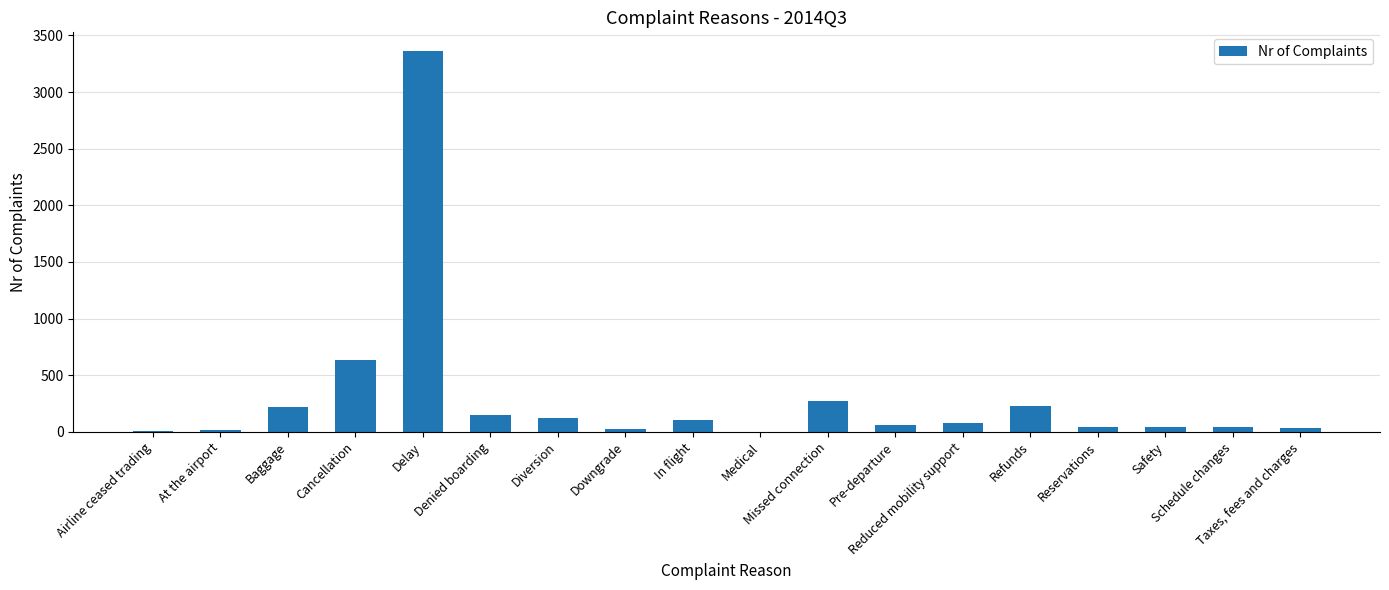

Count the number of categories in the chart.

18